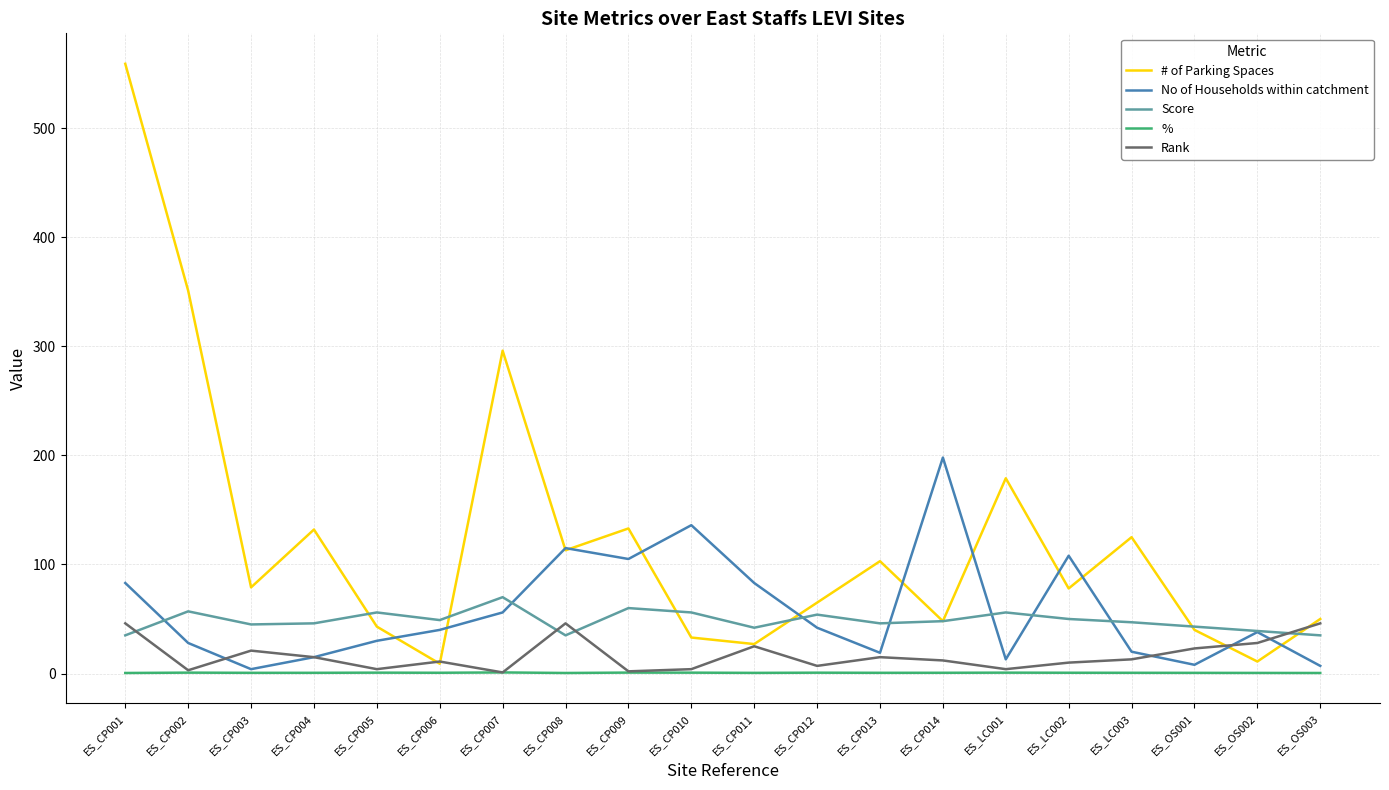

Which series has the largest range (max minus min)?

# of Parking Spaces